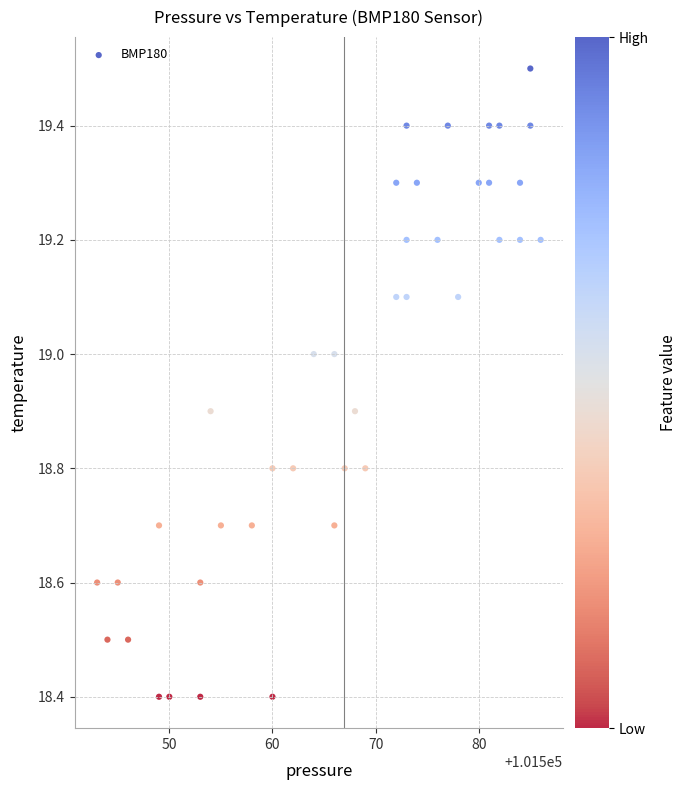

What is the range of X values (max minus min)?

43.0